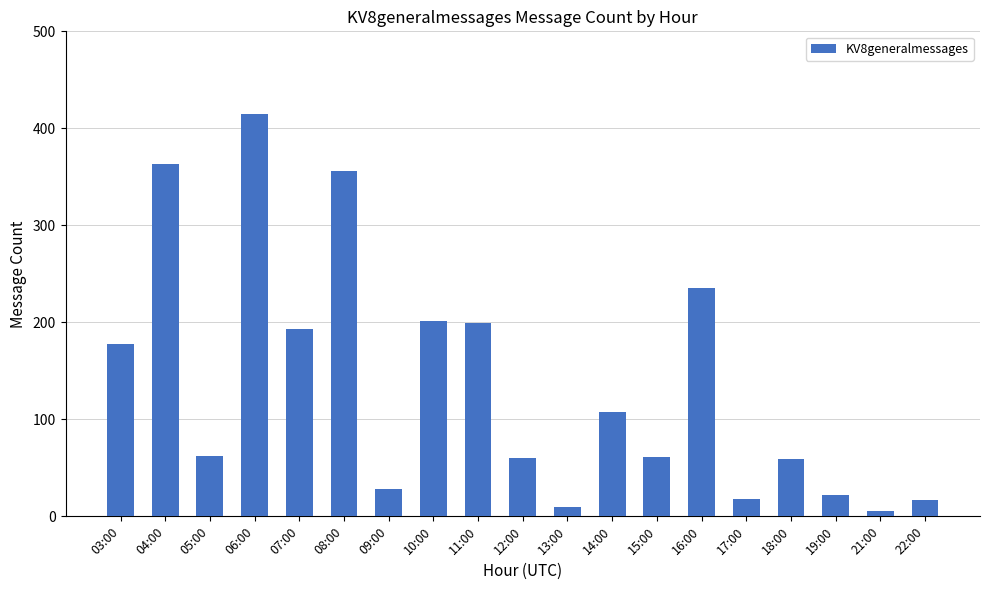

Approximately how many times larger is the value at 07:00 compared to 10:00?

1.0